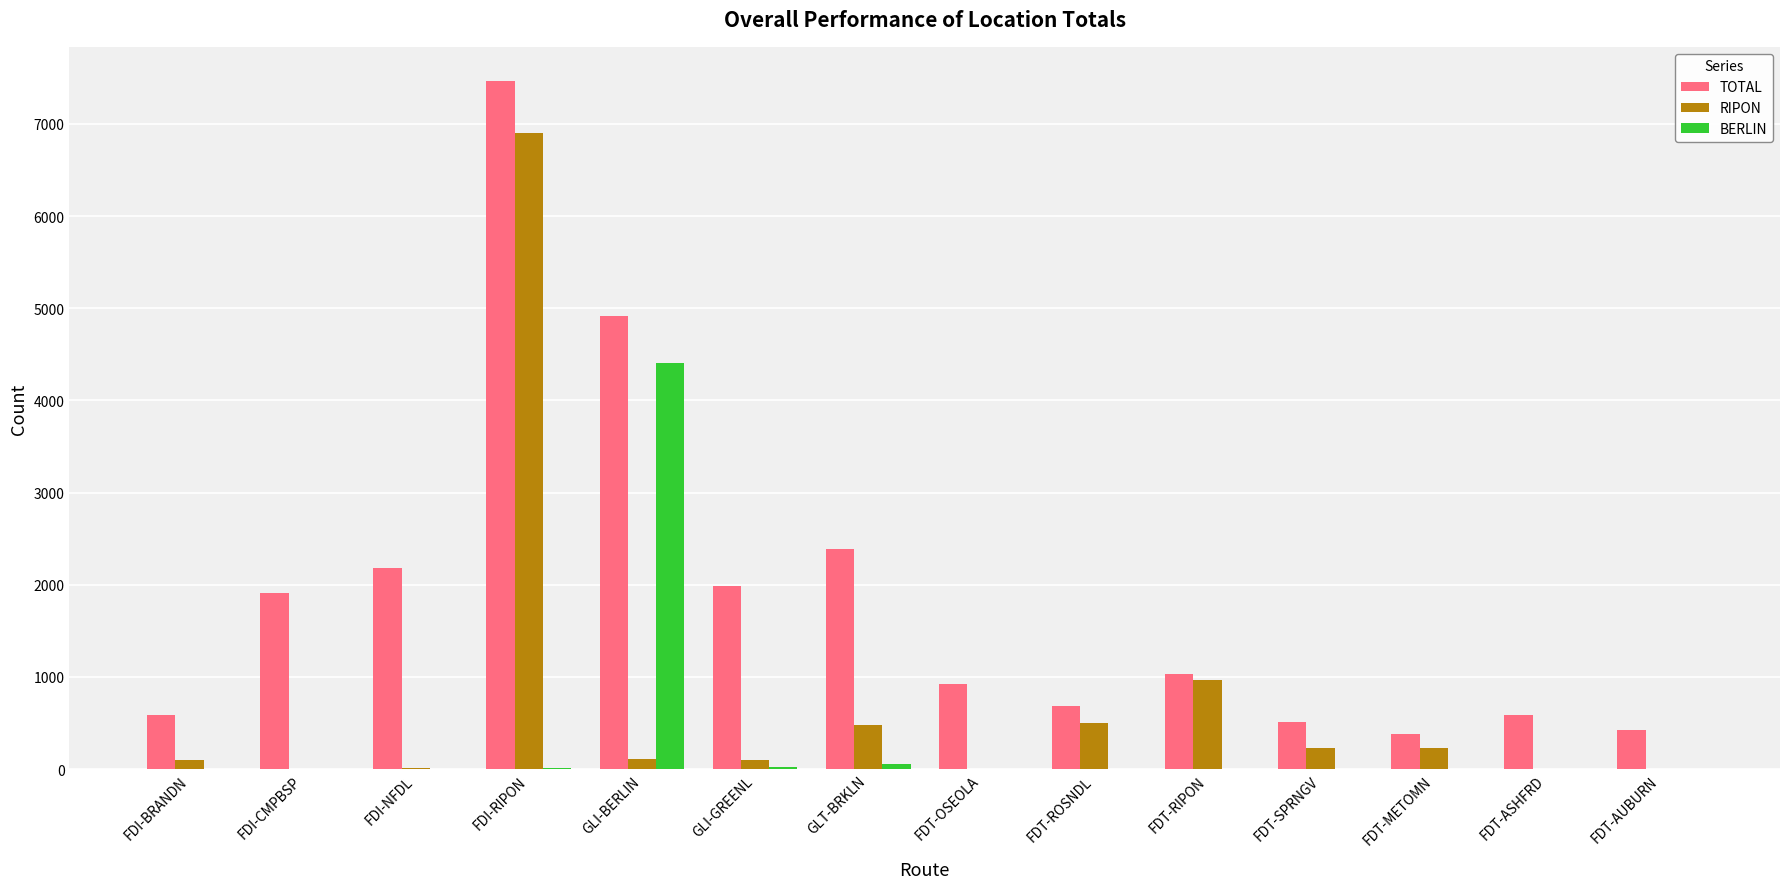

What is the sum of all RIPON values?

9642